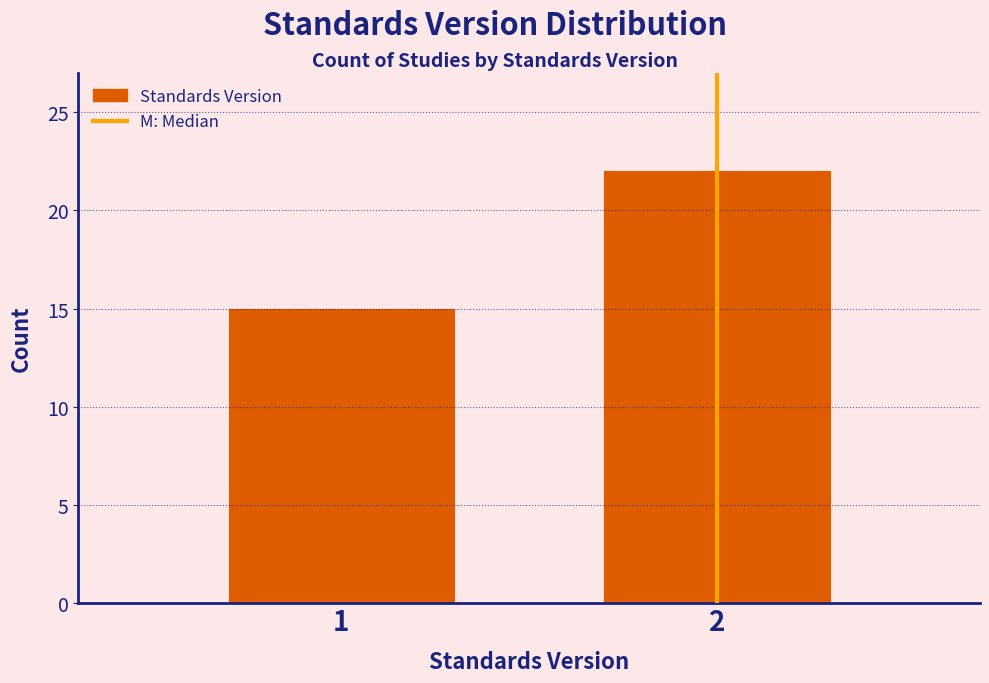

Reading right to left, what are all the values shown in this chart?

22	15